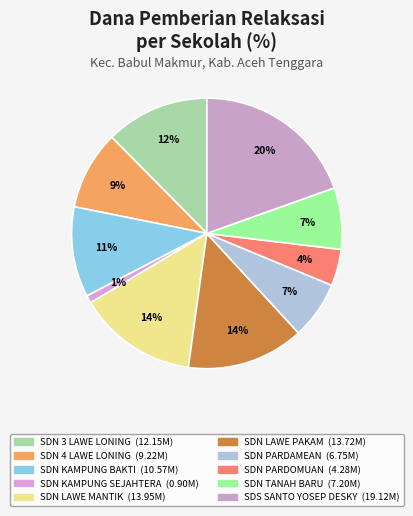

Count the number of slices in the pie.

10